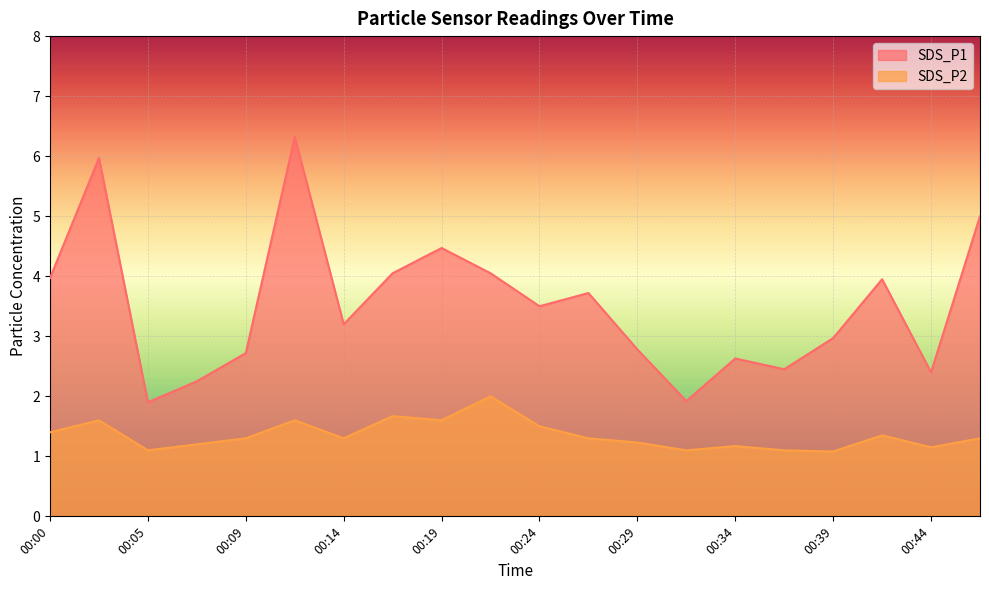

True or false: SDS_P2 and SDS_P1 intersect in this chart.

False